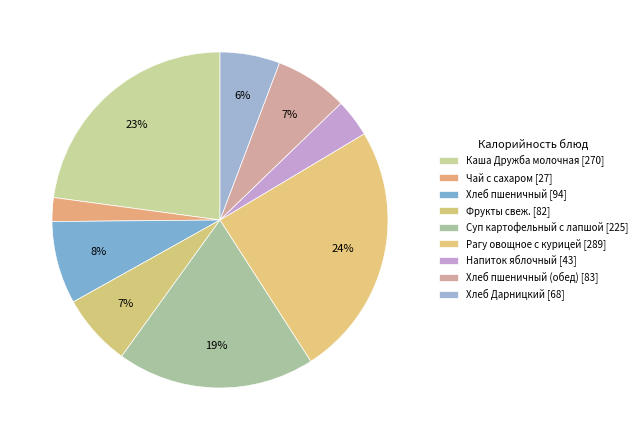

Which category has the smallest portion of the pie?

Чай с сахаром